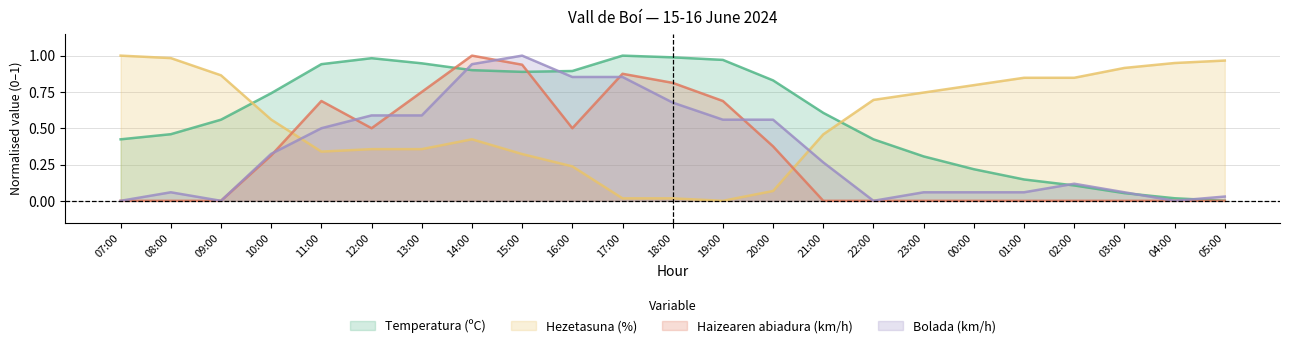

Reading right to left, extract all data points from this chart.

Temperatura (ºC): 0.0	0.0	0.1	0.1	0.1	0.2	0.3	0.4	0.6	0.8	1.0	1.0	1.0	0.9	0.9	0.9	0.9	1.0	0.9	0.7	0.6	0.5	0.4
Hezetasuna (%): 1.0	0.9	0.9	0.8	0.8	0.8	0.7	0.7	0.5	0.1	0.0	0.0	0.0	0.2	0.3	0.4	0.4	0.4	0.3	0.6	0.9	1.0	1.0
Haizearen abiadura (km/h): 0.0	0.0	0.0	0.0	0.0	0.0	0.0	0.0	0.0	0.4	0.7	0.8	0.9	0.5	0.9	1.0	0.8	0.5	0.7	0.3	0.0	0.0	0.0
Bolada (km/h): 0.0	0.0	0.1	0.1	0.1	0.1	0.1	0.0	0.3	0.6	0.6	0.7	0.9	0.9	1.0	0.9	0.6	0.6	0.5	0.3	0.0	0.1	0.0